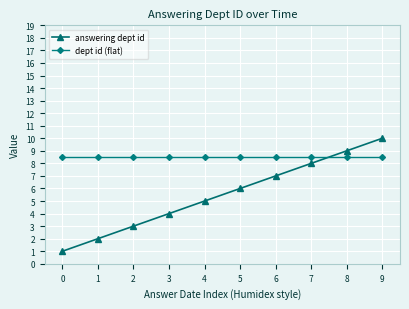

Which series has the largest range (max minus min)?

answering dept id